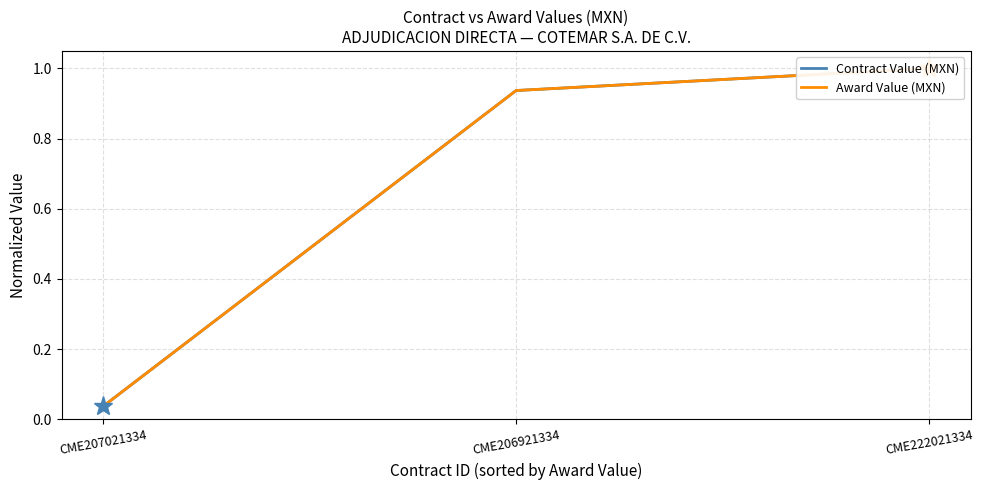

What is the difference between the maximum and minimum values in the Award Value (MXN) series?

1.0